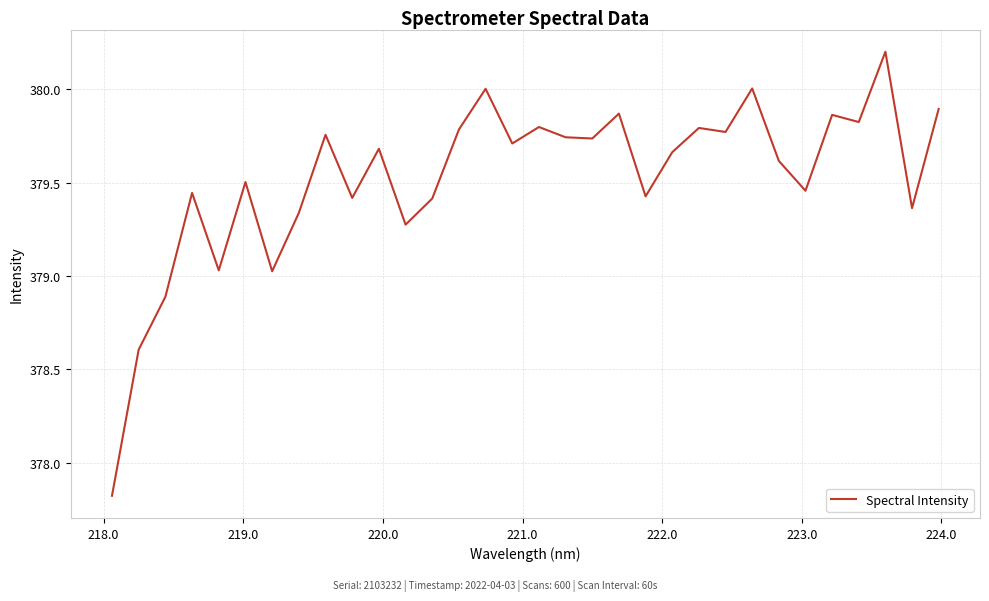

What is the maximum value shown in the chart?

380.2